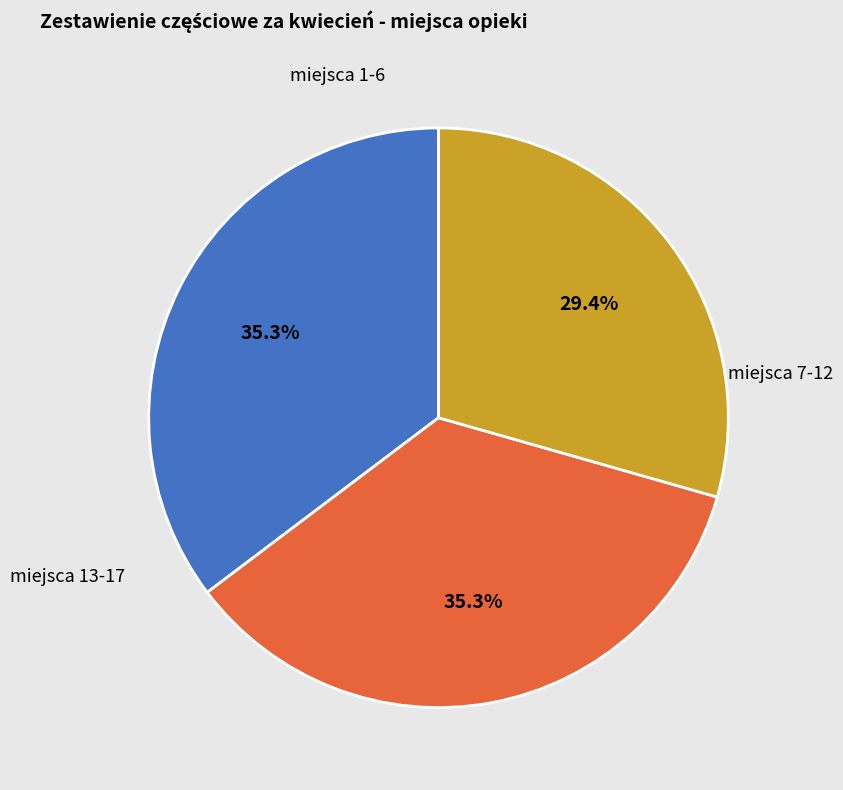

Is there any slice that represents more than half of the pie?

No